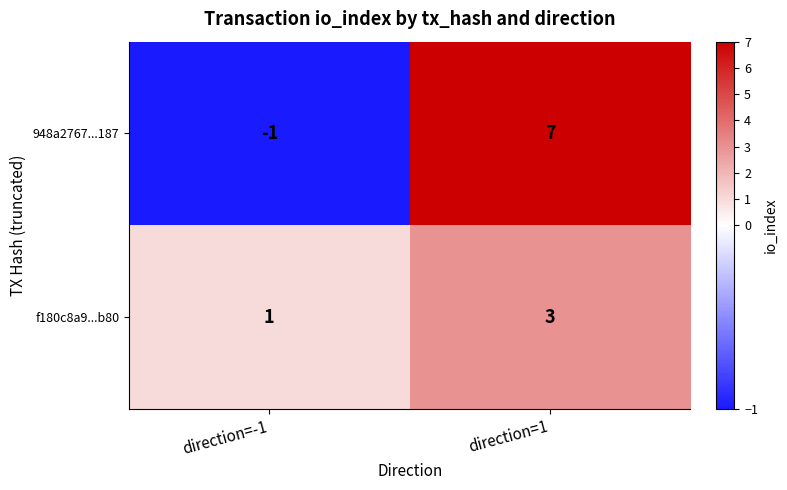

The value of f180c8a9...b80 at direction=-1 is 1. True or false?

True